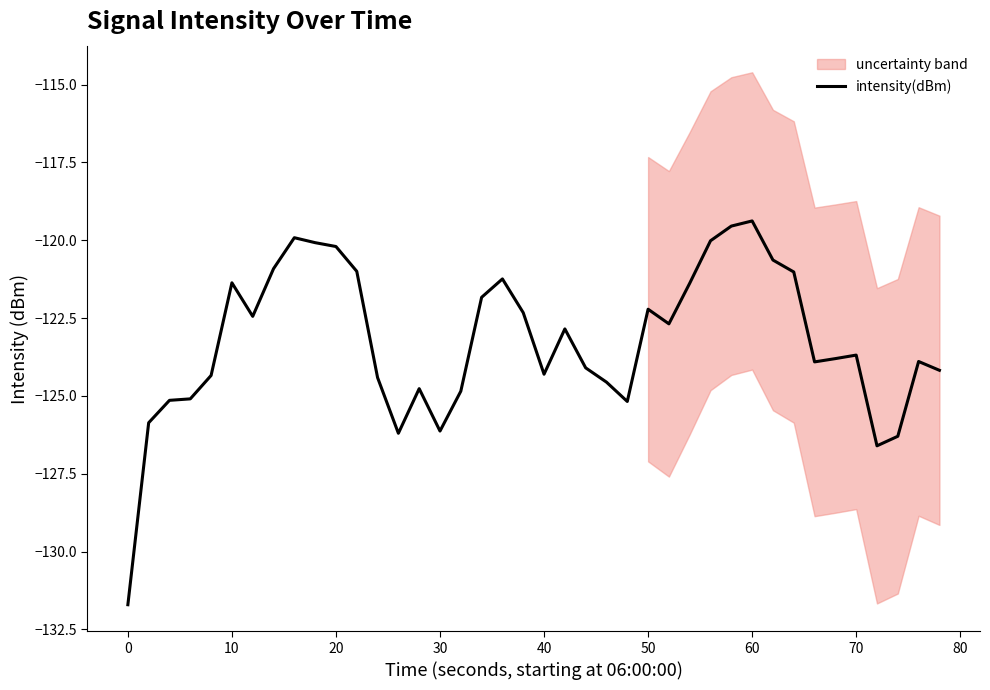

What is the lowest value of the intensity(dBm) series?

-131.7